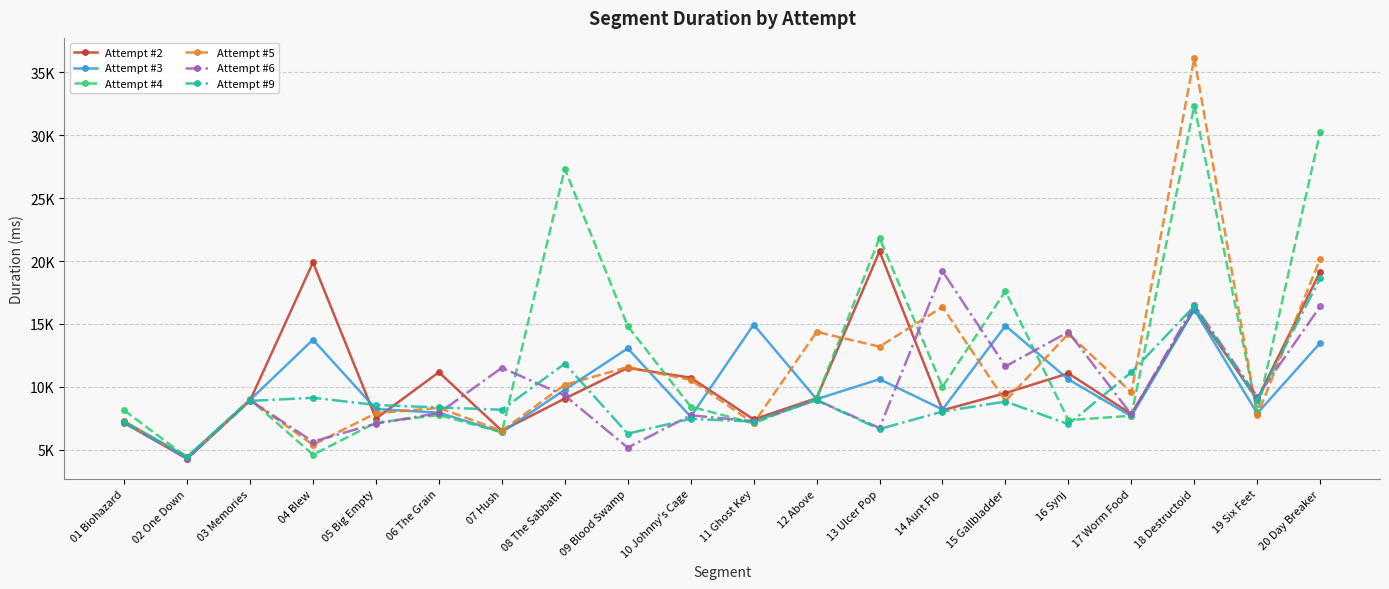

How many values in the Attempt #2 series are below 9094?

10